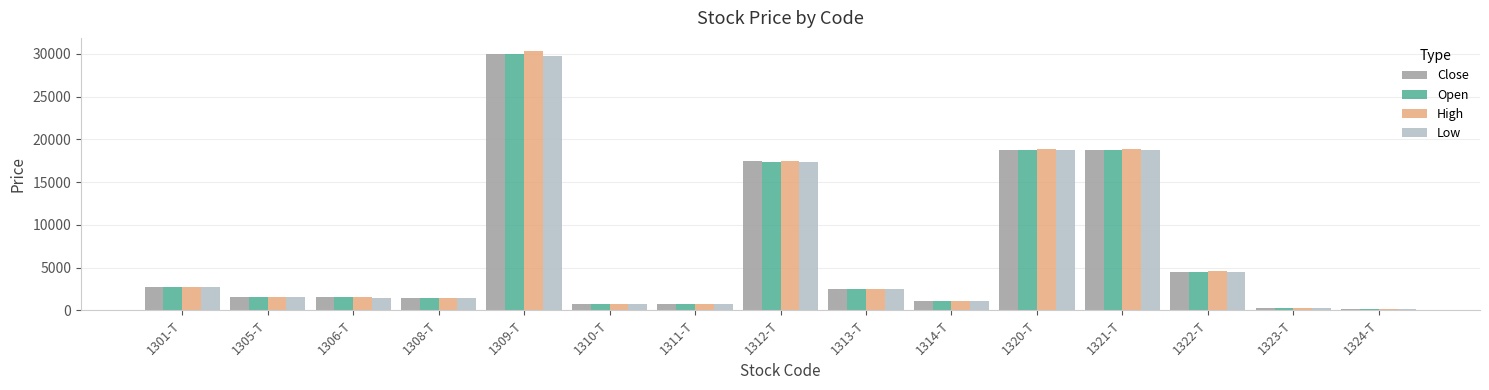

What is the approximate value of Close at 1313-T, to the nearest 100?

2400